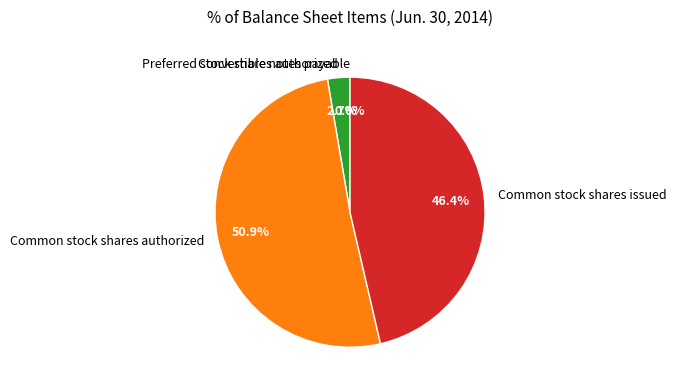

Which slice is the largest?

Common stock shares authorized